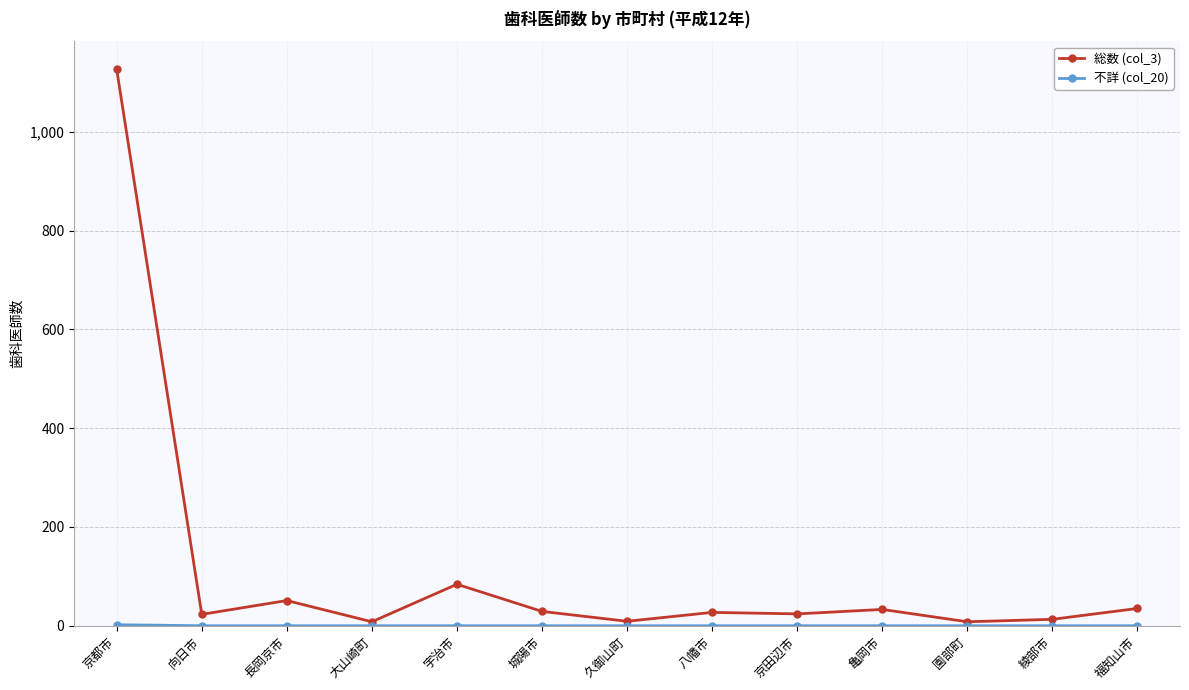

What is the label of the 4th point from the right?

亀岡市